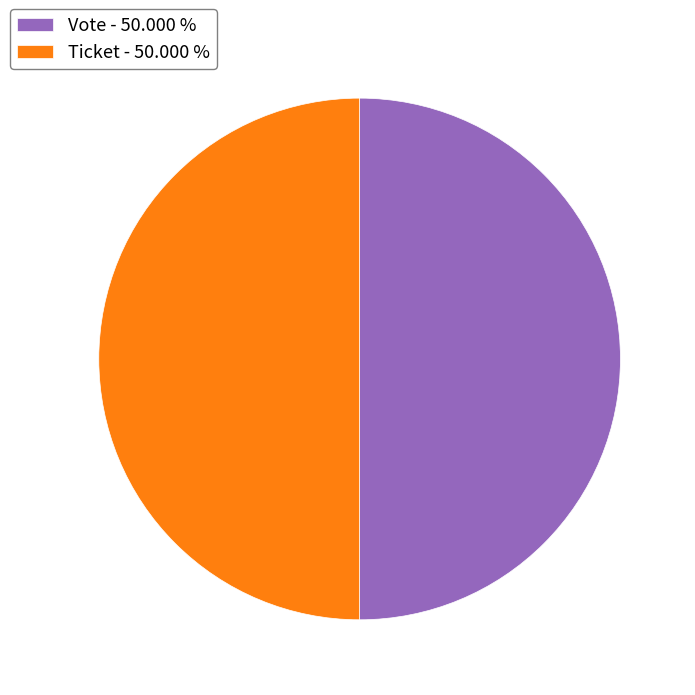

Combined, do Vote - 50.000 % and Ticket - 50.000 % account for over 50%?

Yes